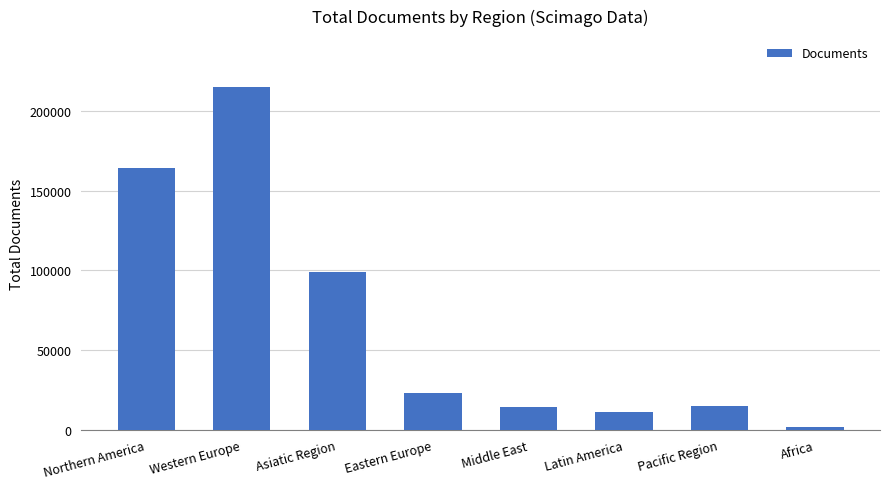

Does the chart contain stacked bars?

No